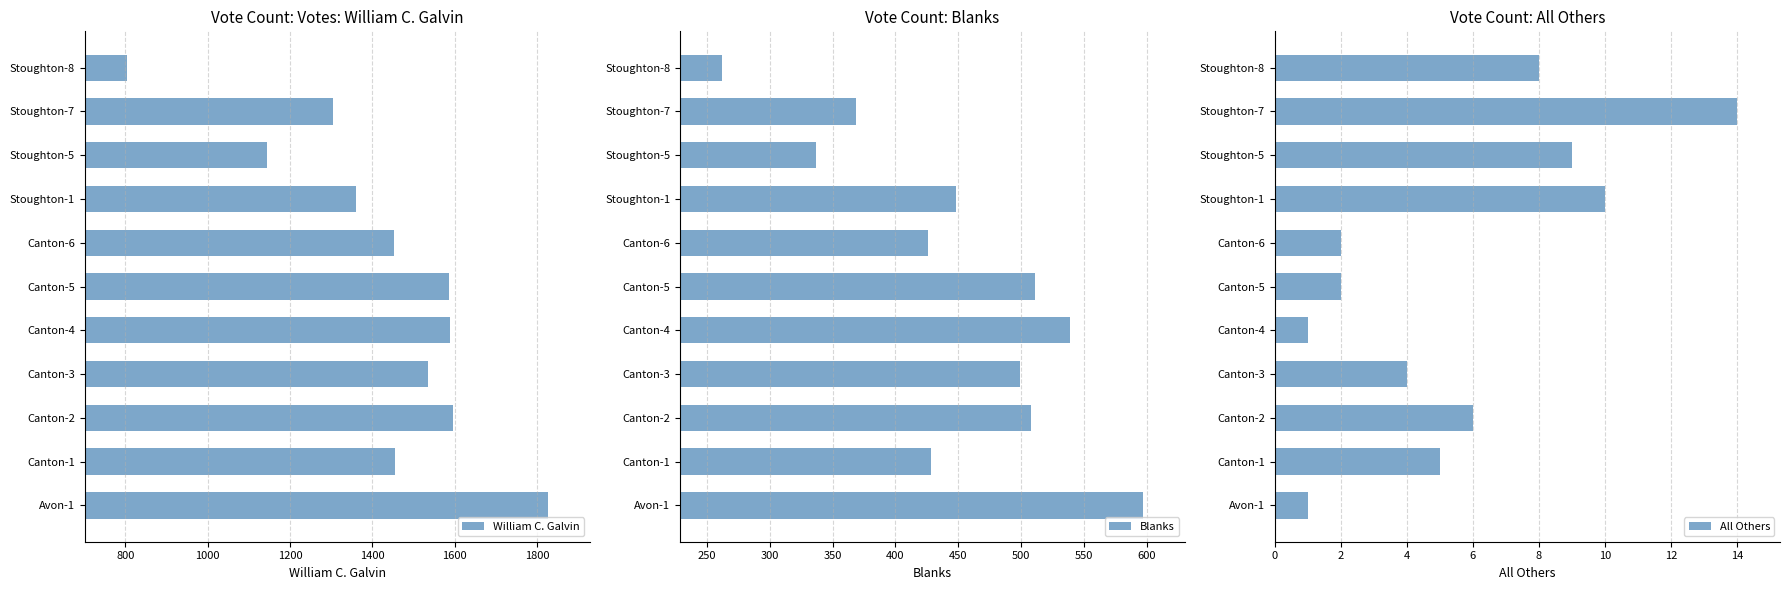

What is the difference between the second highest and second lowest values in the William C. Galvin series?

451